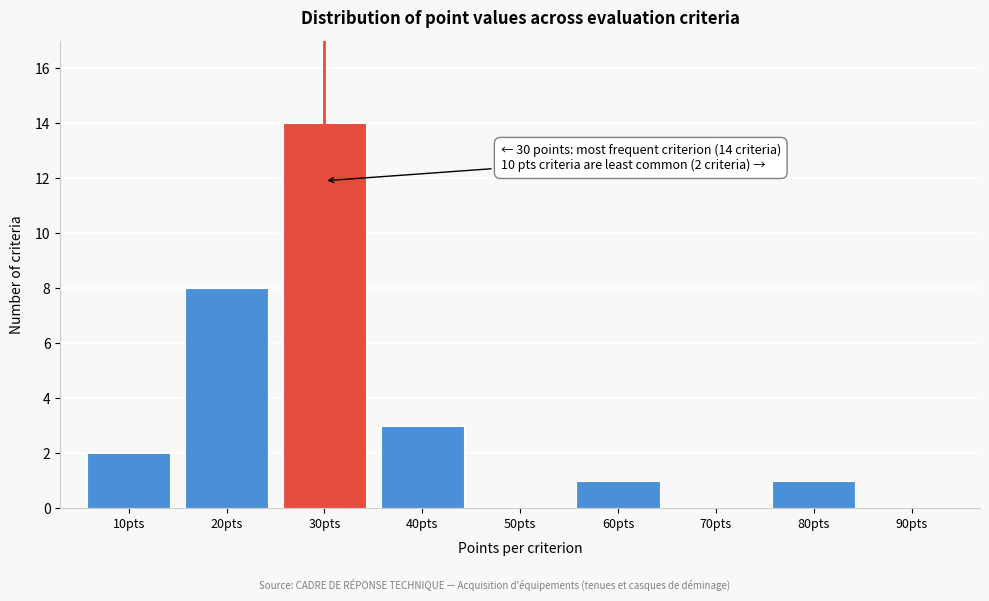

Over which range of the x-axis is the bar tallest?

25 to 35